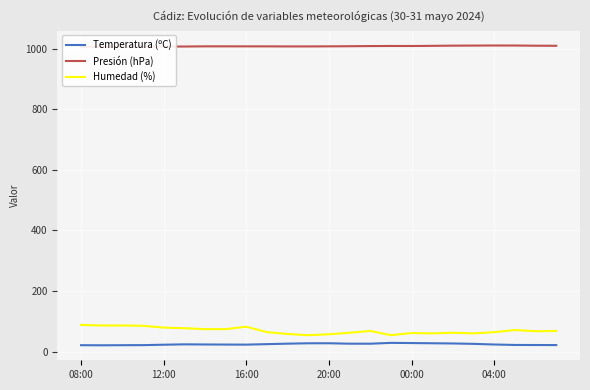

True or false: Presión (hPa) and Humedad (%) cross at least once.

False